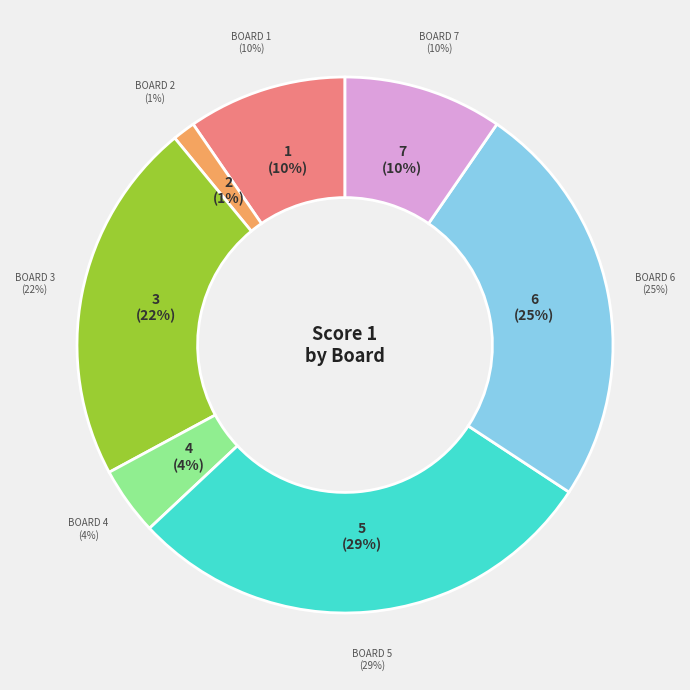

How many slices are in this pie chart?

7